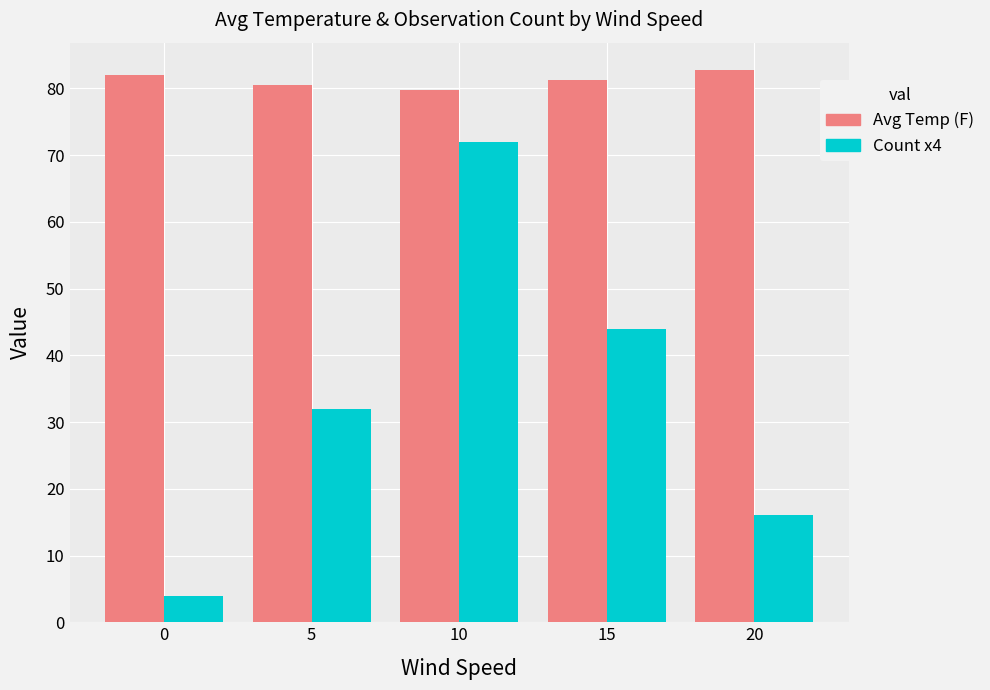

How many values in the Avg Temp (F) series are below 81?

2